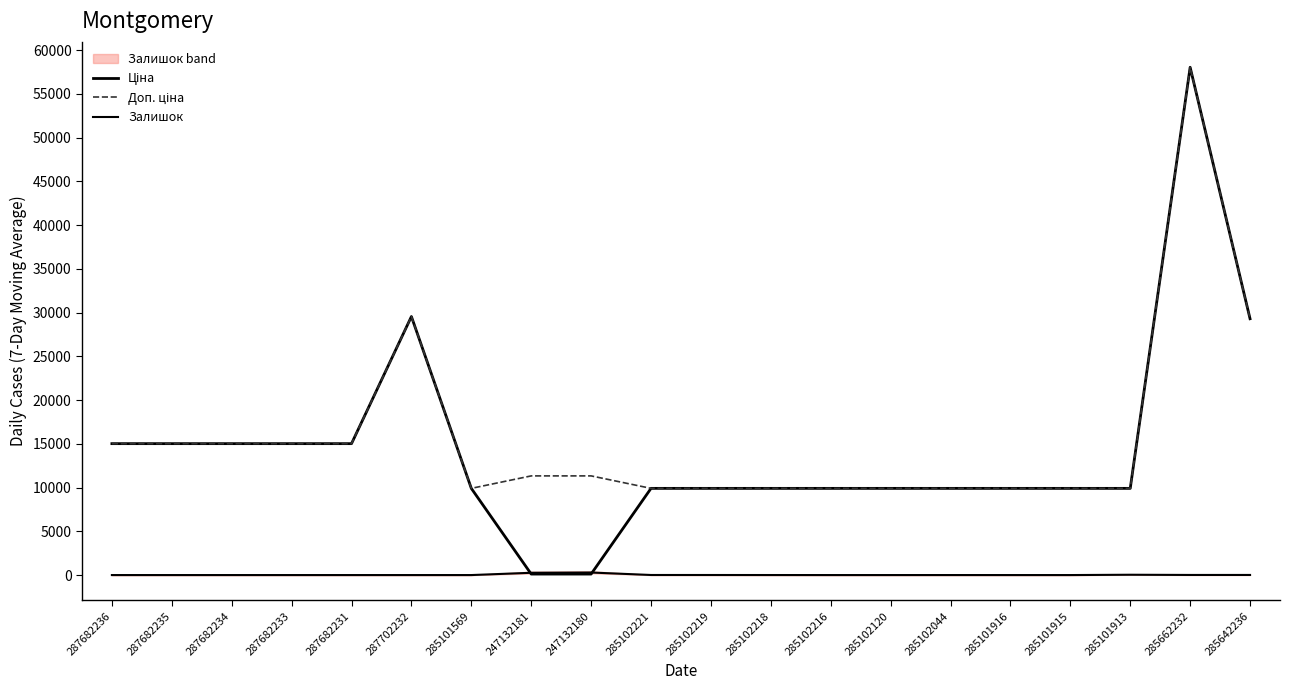

Reading left to right, list all the values displayed in this chart.

Ціна: 287682236=15019.2	287682235=15019.2	287682234=15019.2	287682233=15019.2	287682231=15019.2	287702232=29548.9	285101569=9908.5	247132181=113.3	247132180=113.3	285102221=9908.5	285102219=9908.5	285102218=9908.5	285102216=9908.5	285102120=9908.5	285102044=9908.5	285101916=9908.5	285101915=9908.5	285101913=9908.5	285662232=58037.0	285642236=29294.9
Доп. ціна: 287682236=15019.2	287682235=15019.2	287682234=15019.2	287682233=15019.2	287682231=15019.2	287702232=29548.9	285101569=9908.5	247132181=11334.0	247132180=11334.0	285102221=9908.5	285102219=9908.5	285102218=9908.5	285102216=9908.5	285102120=9908.5	285102044=9908.5	285101916=9908.5	285101915=9908.5	285101913=9908.5	285662232=58037.0	285642236=29294.9
Залишок: 287682236=0.0	287682235=0.0	287682234=0.0	287682233=0.0	287682231=0.0	287702232=0.0	285101569=0.0	247132181=260.0	247132180=290.0	285102221=8.0	285102219=7.0	285102218=3.0	285102216=0.0	285102120=0.0	285102044=1.0	285101916=0.0	285101915=0.0	285101913=36.0	285662232=12.0	285642236=12.0